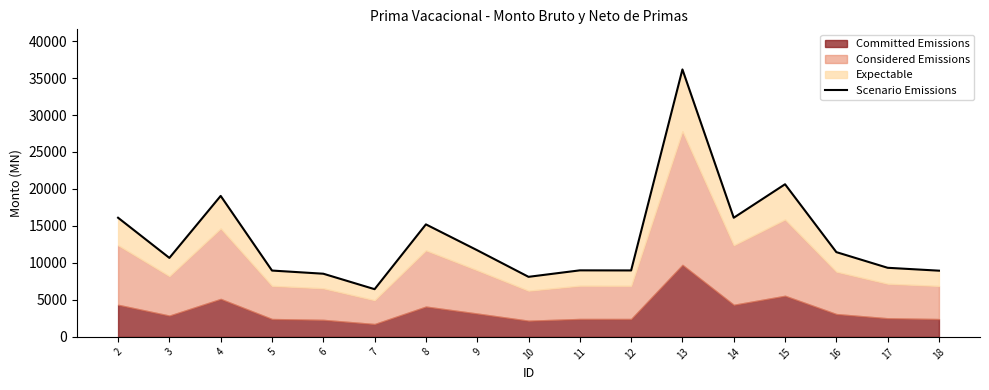

What is the ratio of the value at 6 to the value at 18?

1.0